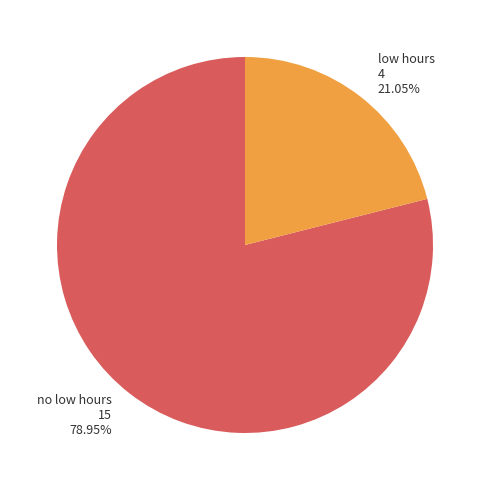

Which slice is the smallest?

low hours